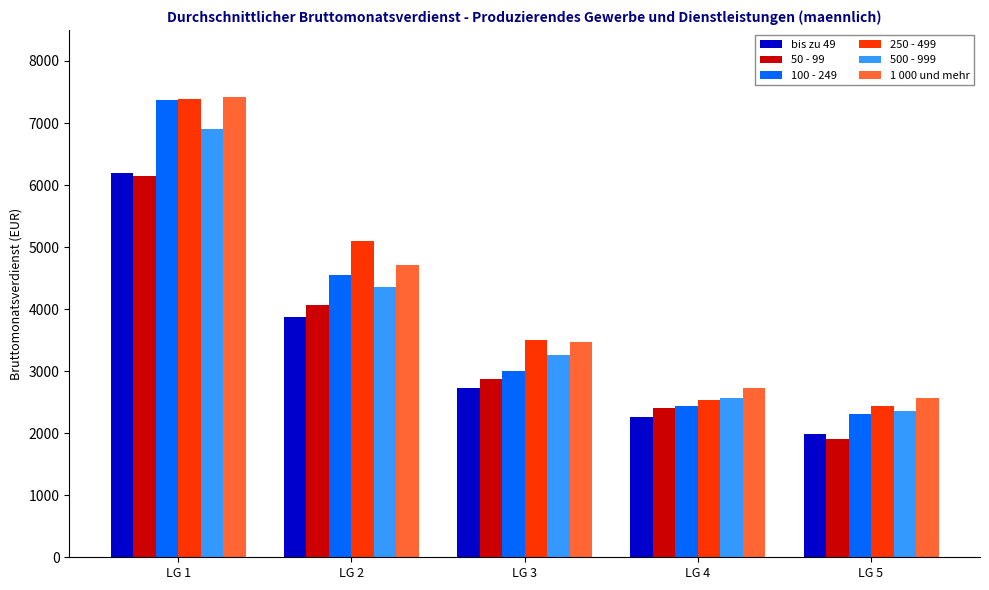

Which series has the largest range (max minus min)?

100 - 249